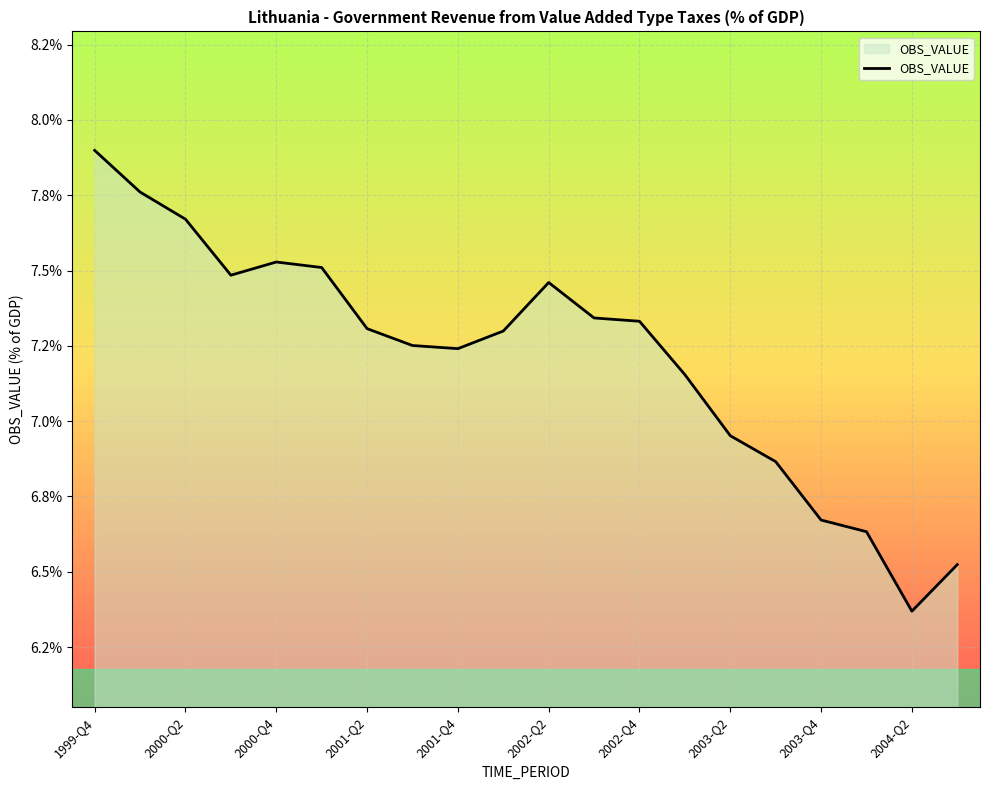

Does the chart display data point markers on the line(s)?

No